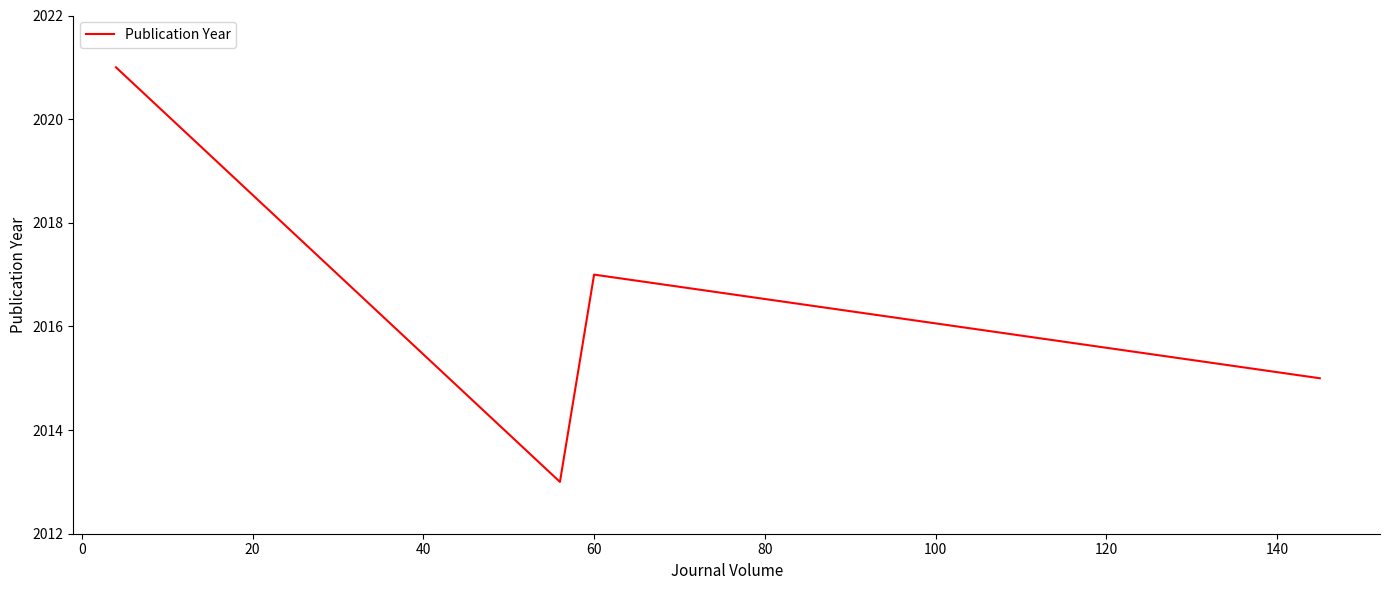

How many interior local peaks (higher than both neighbors) does the data have?

1